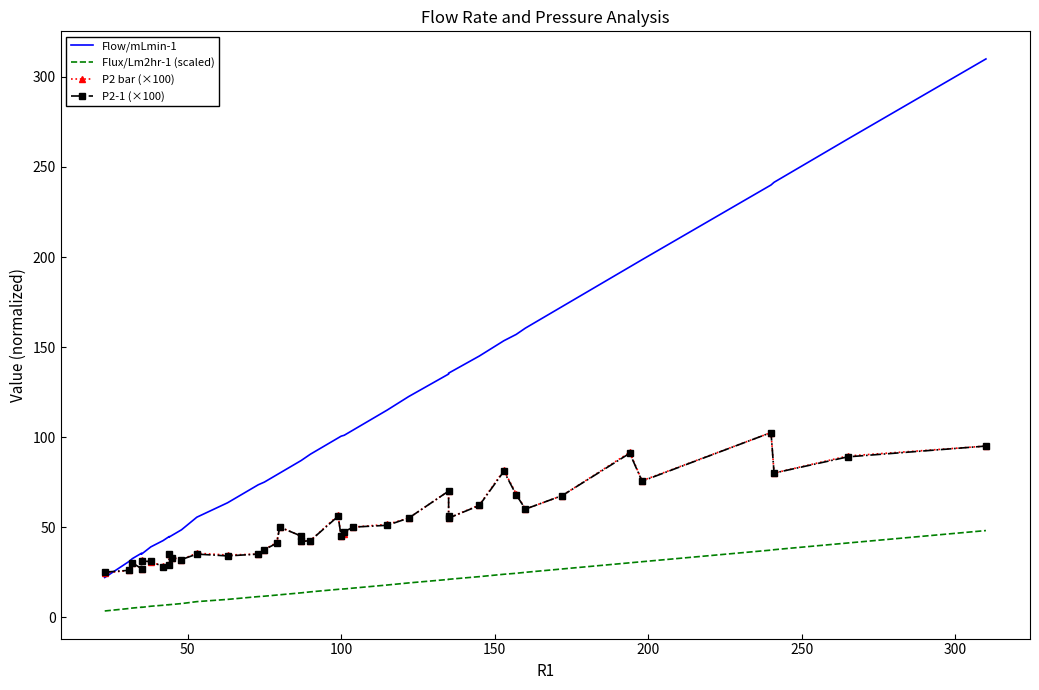

True or false: Flux/Lm2hr-1 (scaled) and P2 bar (×100) cross at least once.

False